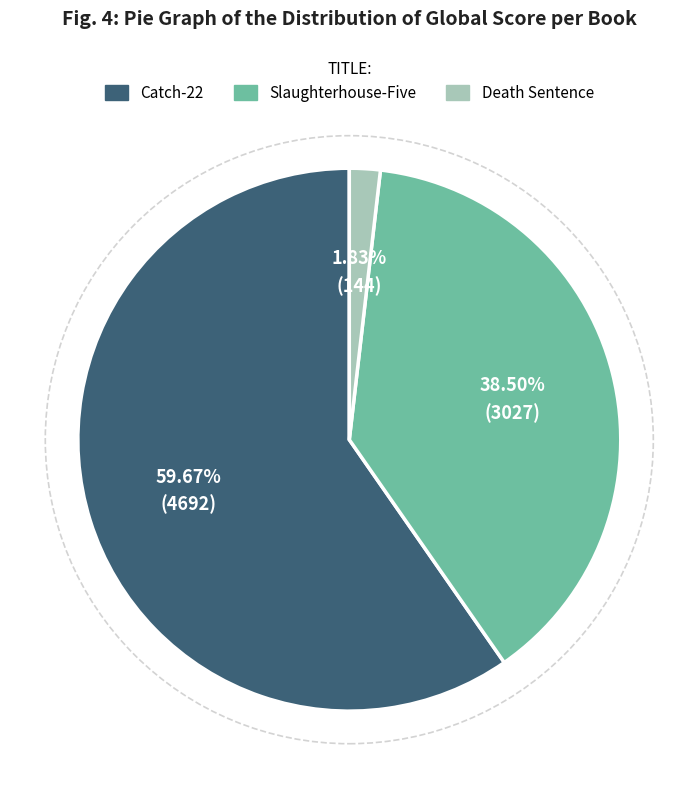

What is the largest slice in the pie chart?

Catch-22